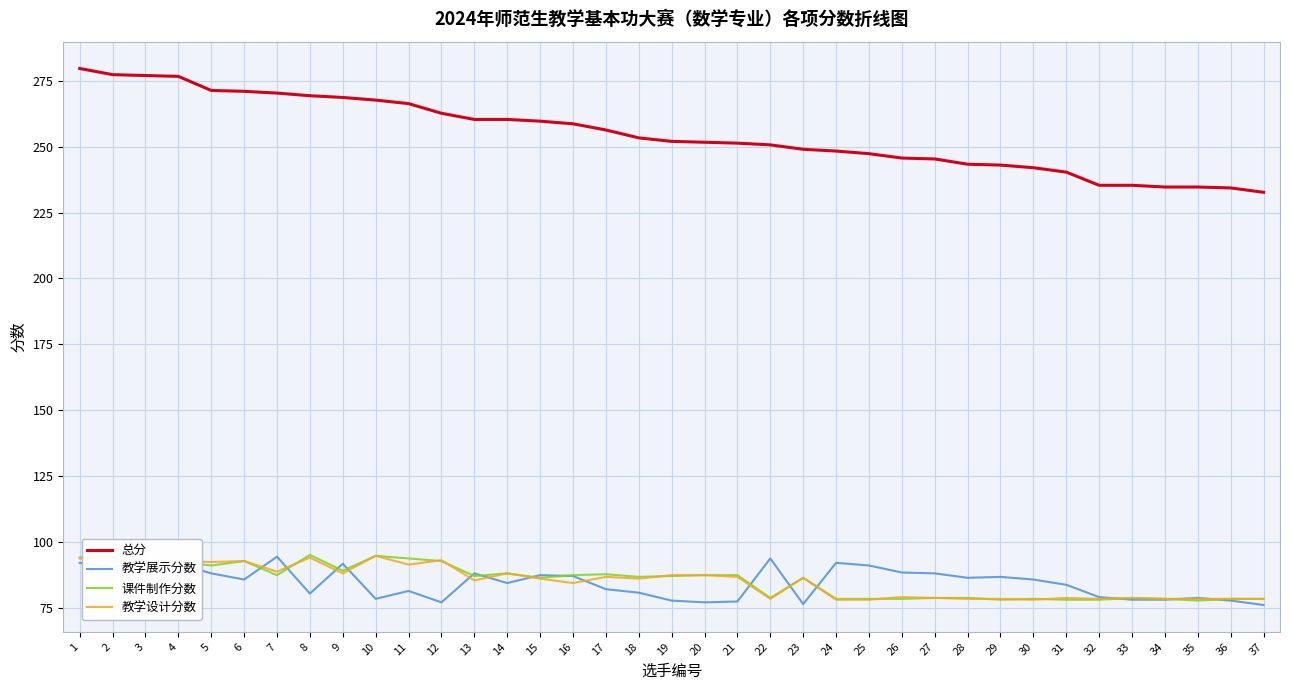

Is it true that 教学设计分数 equals 78.7 at 27?

True